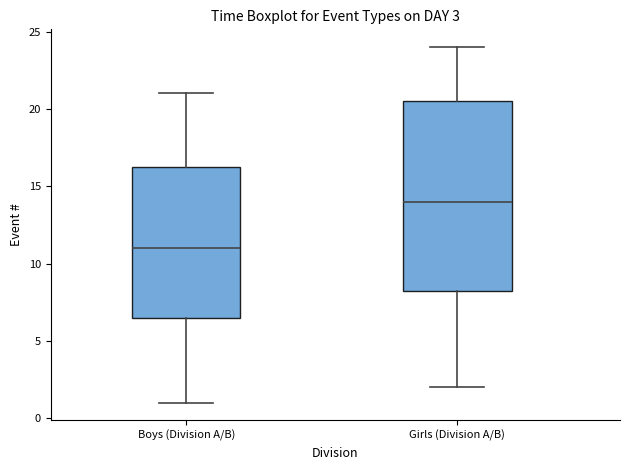

Which box is the tallest, from its lower edge to its upper edge?

Girls (Division A/B)